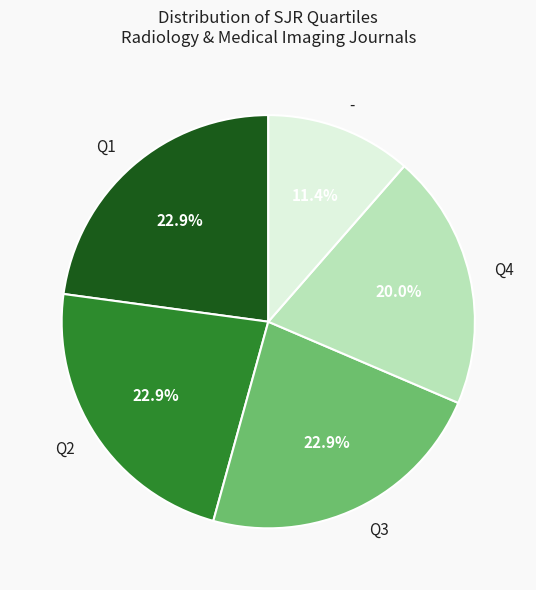

Is there a majority slice in this chart?

No